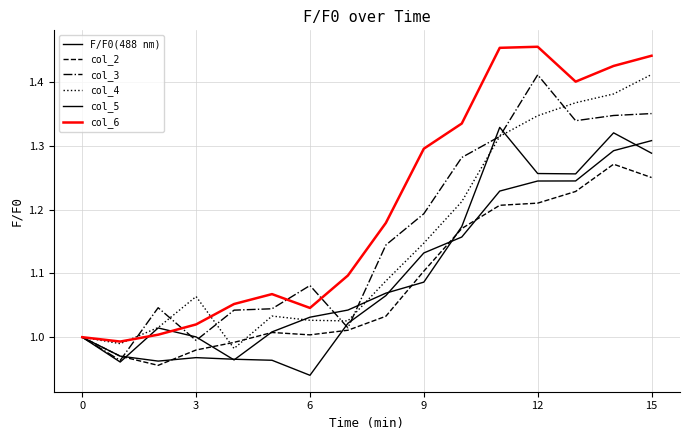

How many lines are shown in the chart?

6